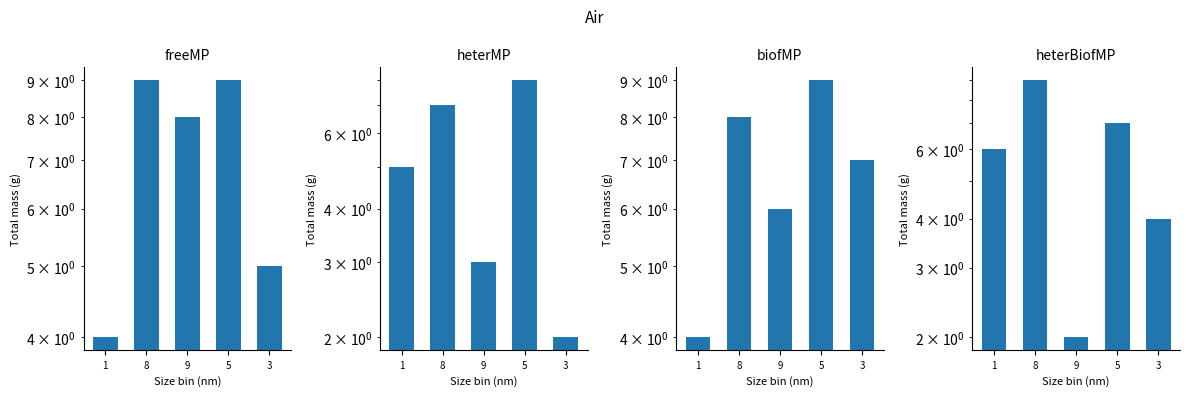

Between 5 and 9, which is larger?

5